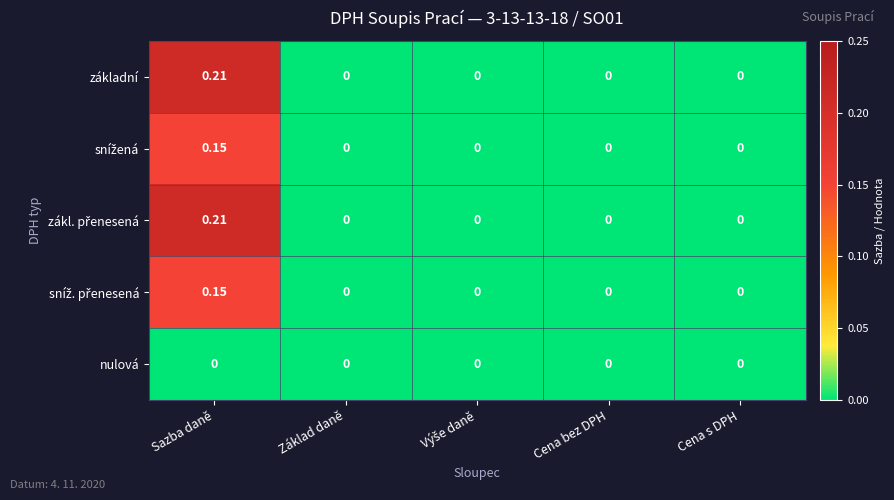

At which category is the sum across all series the highest?

Sazba daně